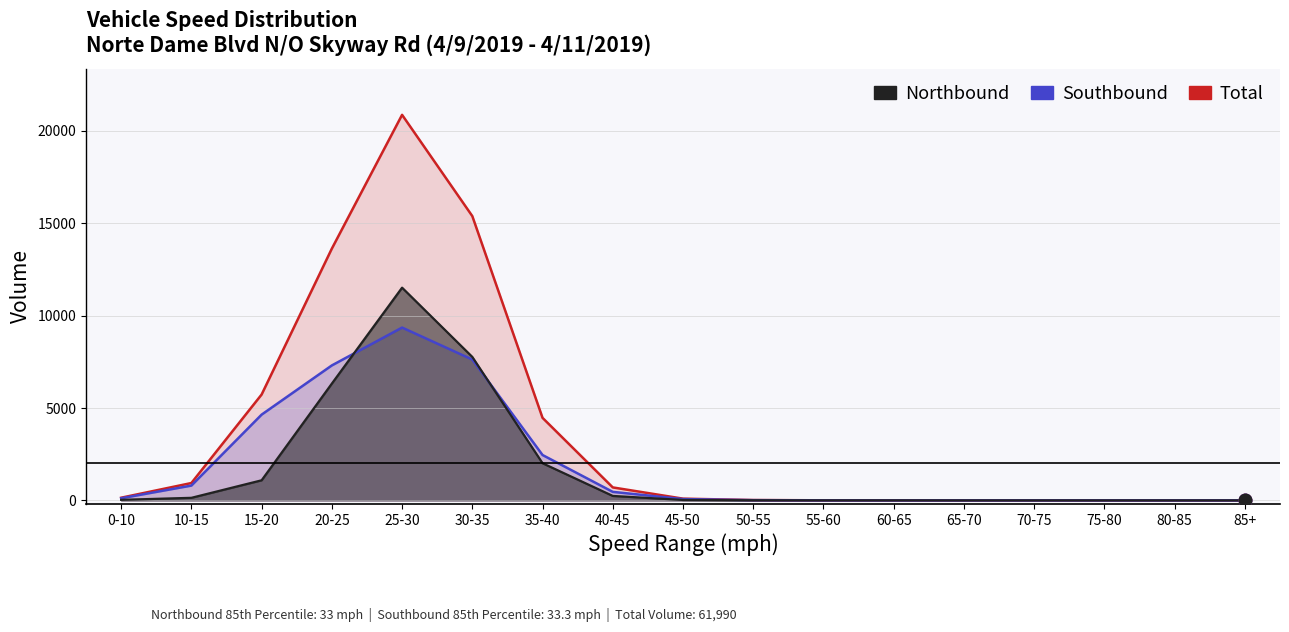

The value of Southbound at 0-10 is 115. True or false?

True